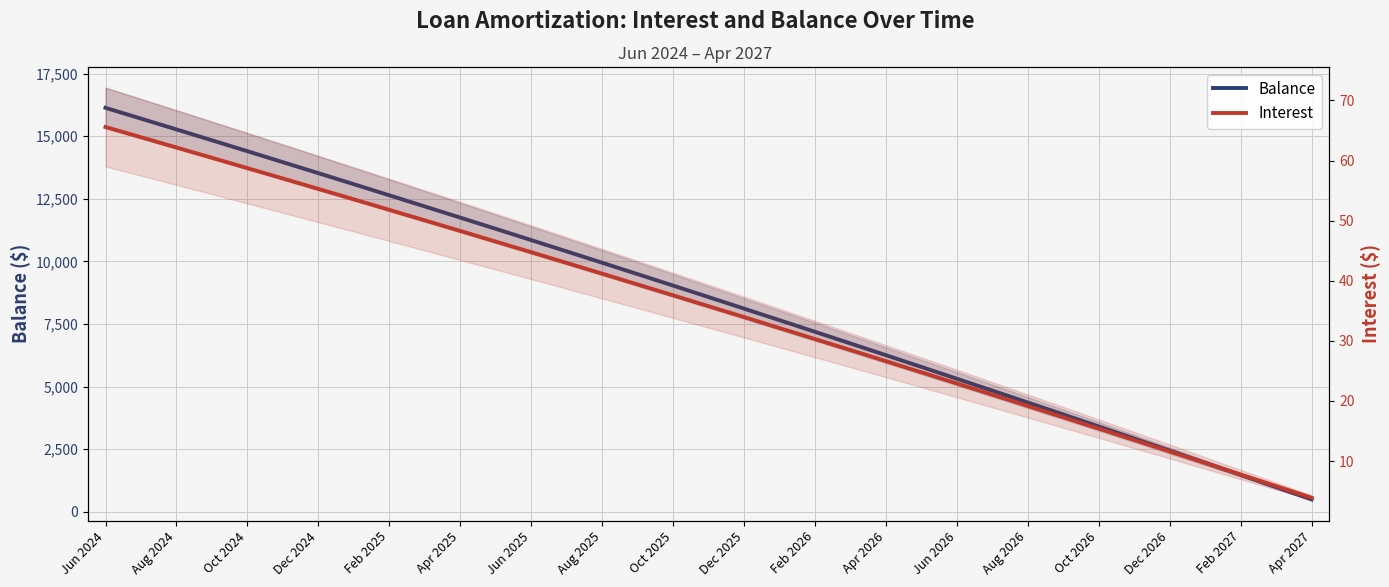

Is the value of Interest at Dec 2024 greater than the value of Balance at Jun 2024?

No